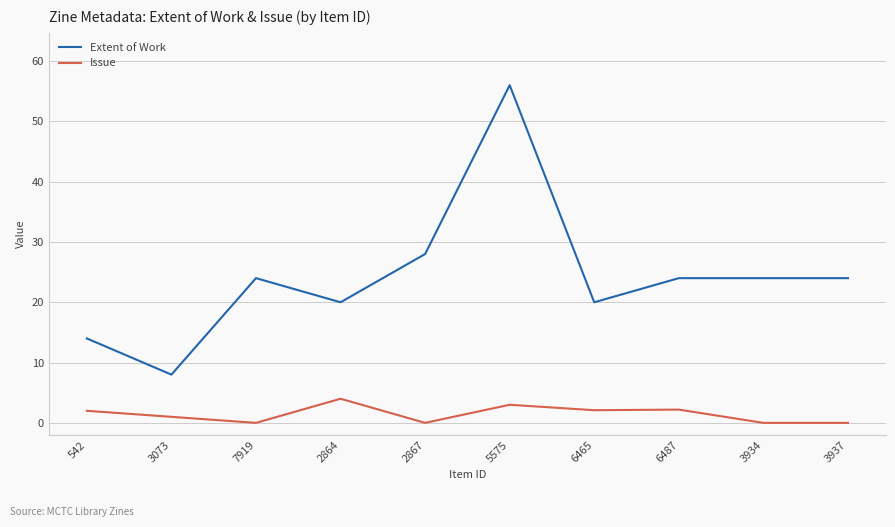

Count the number of categories in the chart.

10